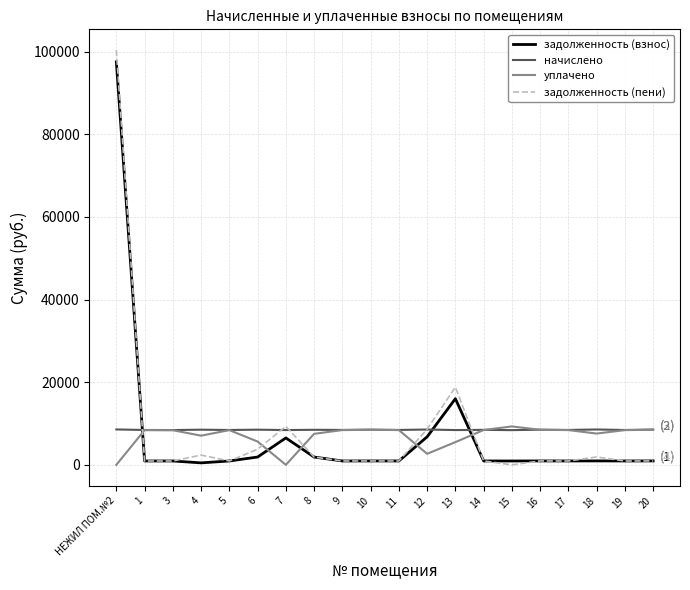

What is the greatest value displayed?

100406.4